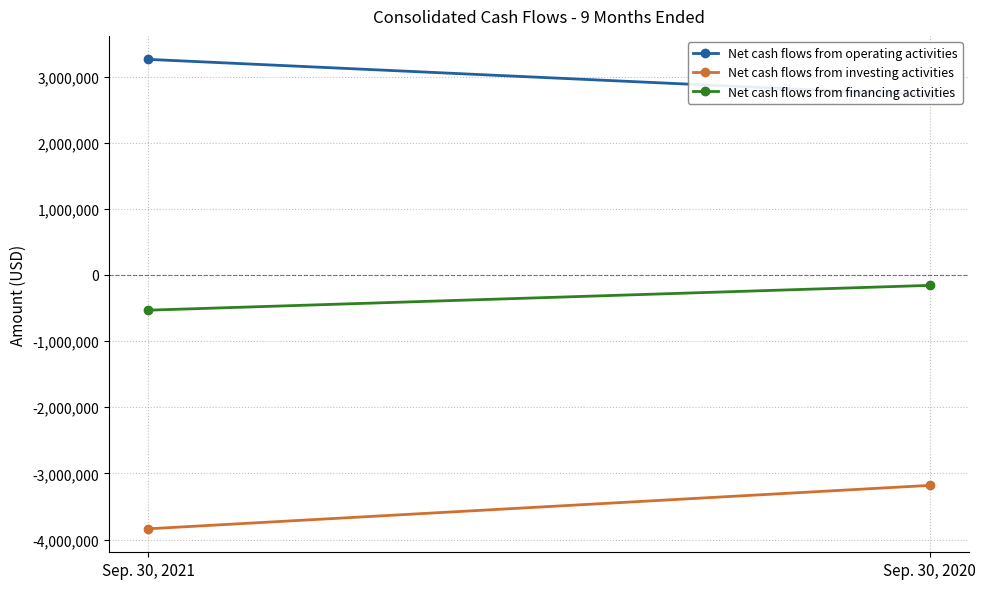

Which series has the largest total across all categories?

Net cash flows from operating activities